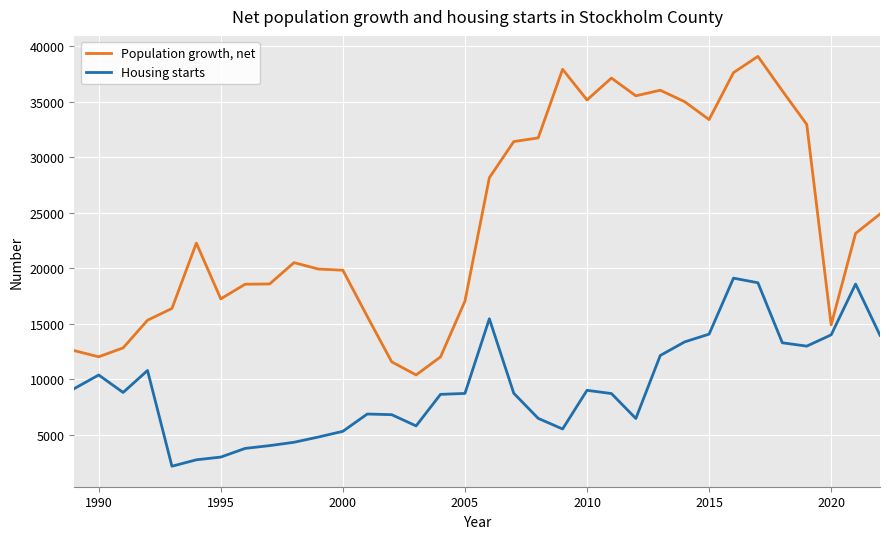

List the series in order of their overall mean, lowest first.

Housing starts, Population growth, net